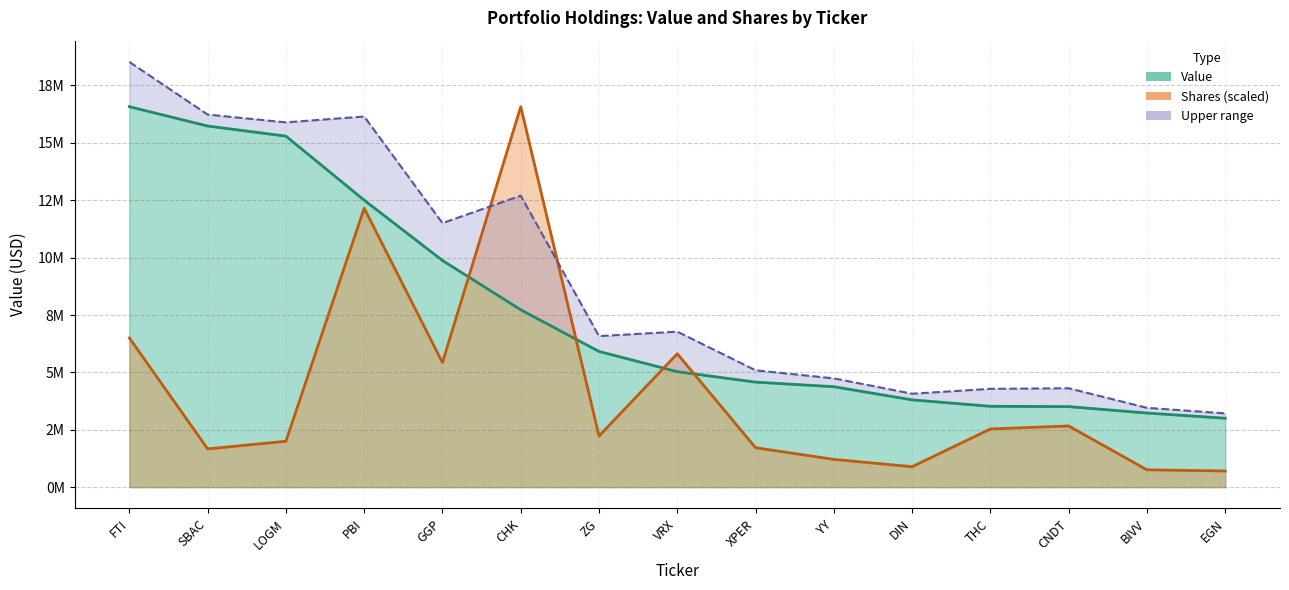

What is the lowest value of the Shares or principal amount series?

702895.2